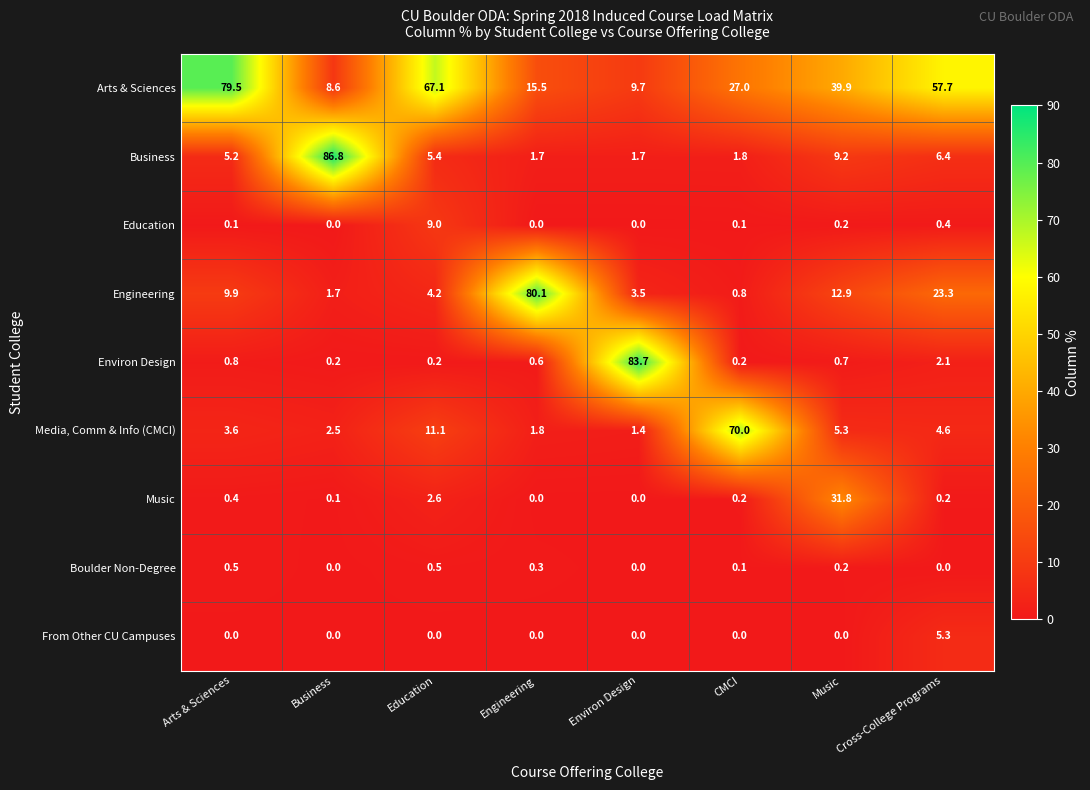

Which series has the widest spread of values?

Business